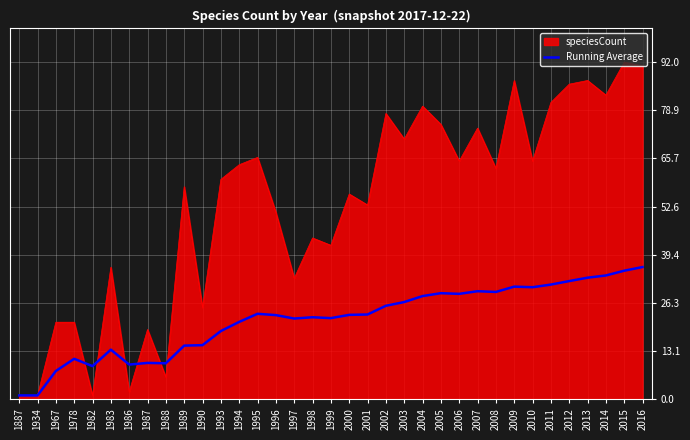

Which series has the largest range (max minus min)?

speciesCount